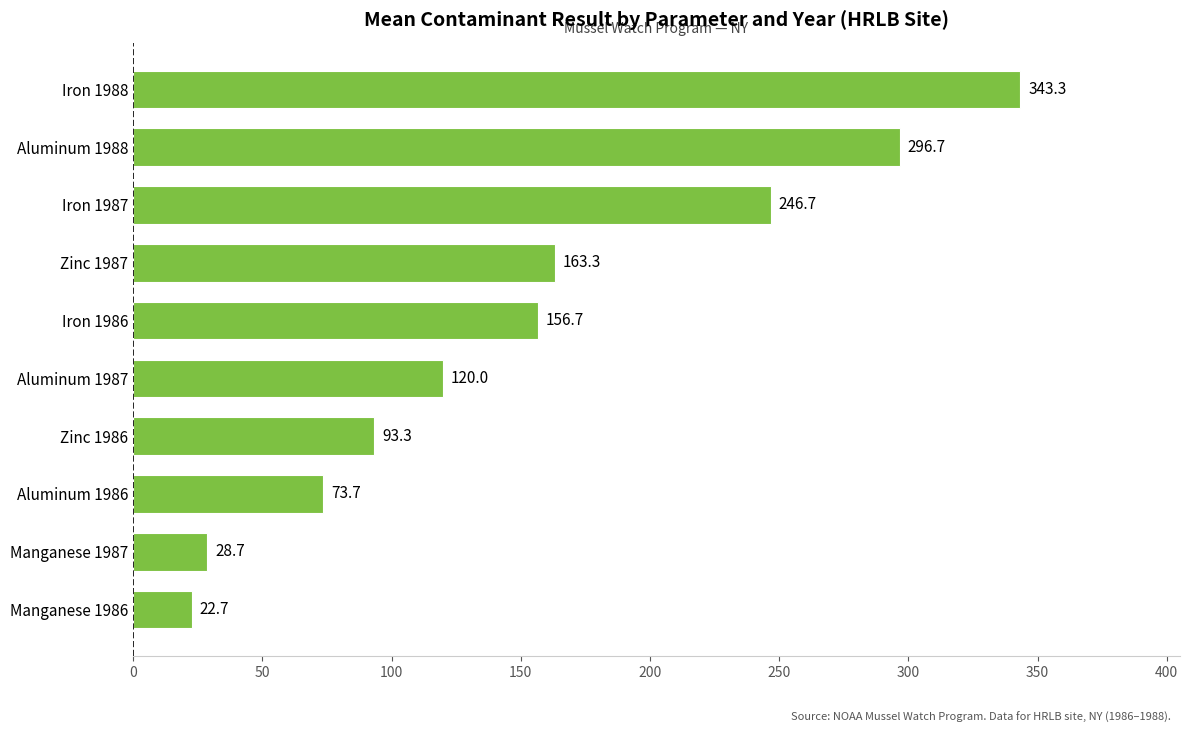

What is the average value?

154.5